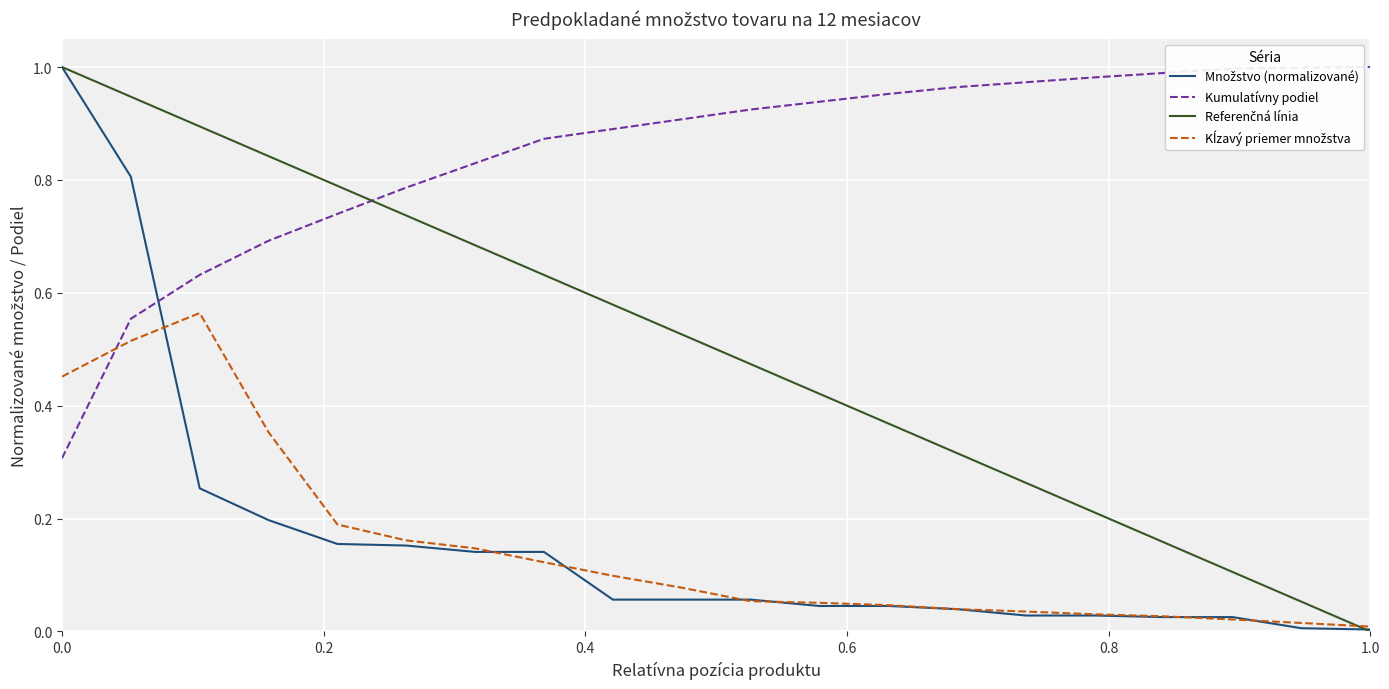

Which series has the largest total across all categories?

Kumulatívny podiel